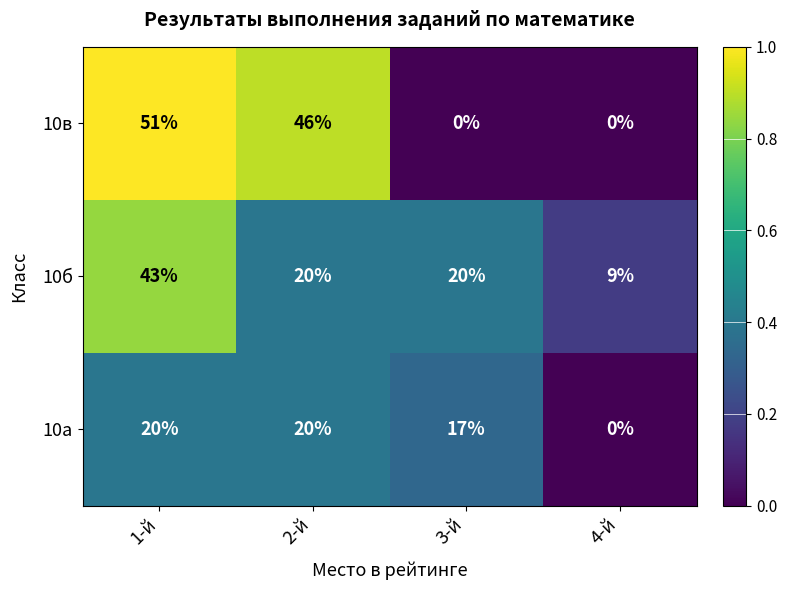

The 10в series shows 22 at 2-й. True or false?

False